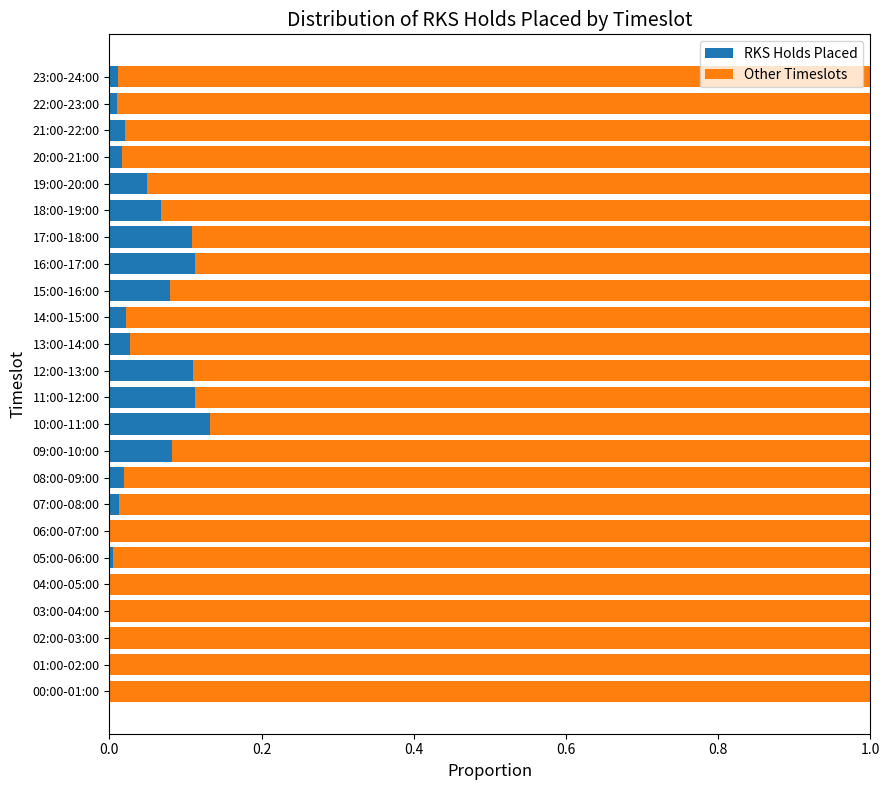

What are all the series names shown in the legend?

RKS Holds Placed, Other Timeslots